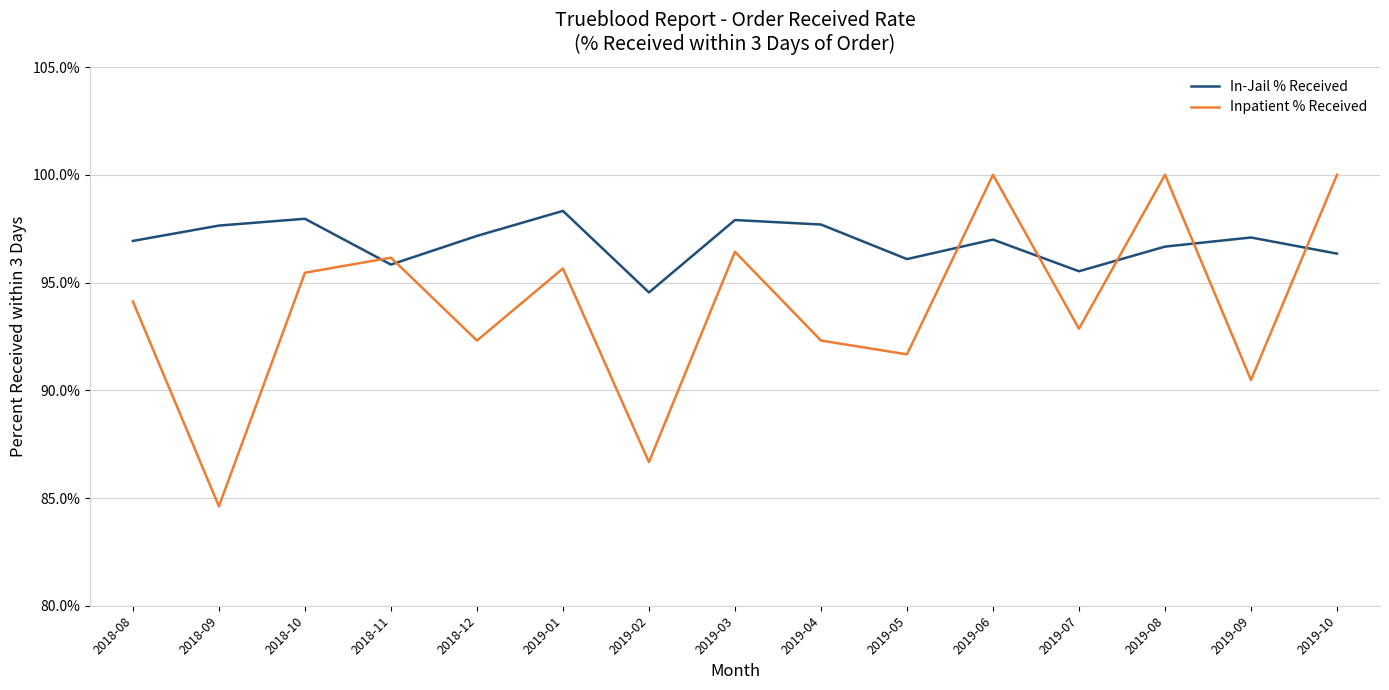

What is the value of the Inpatient % Received point at the 7th from the left?

0.9